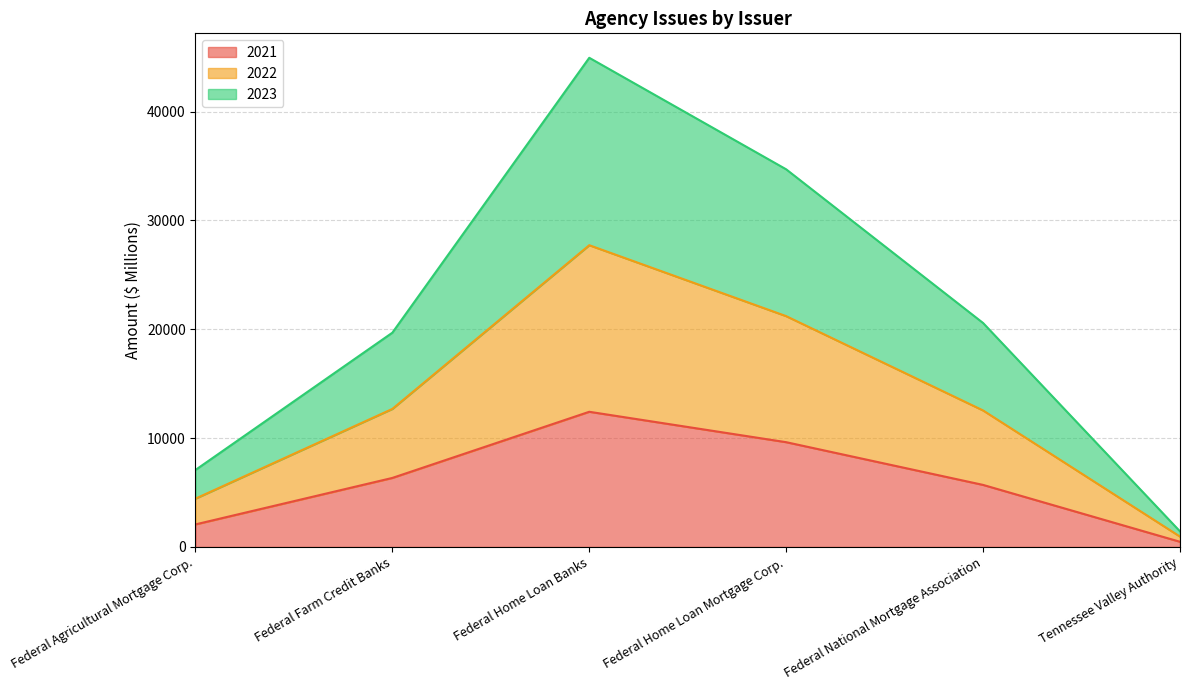

What is the total value across all series at Federal Farm Credit Banks?

19688